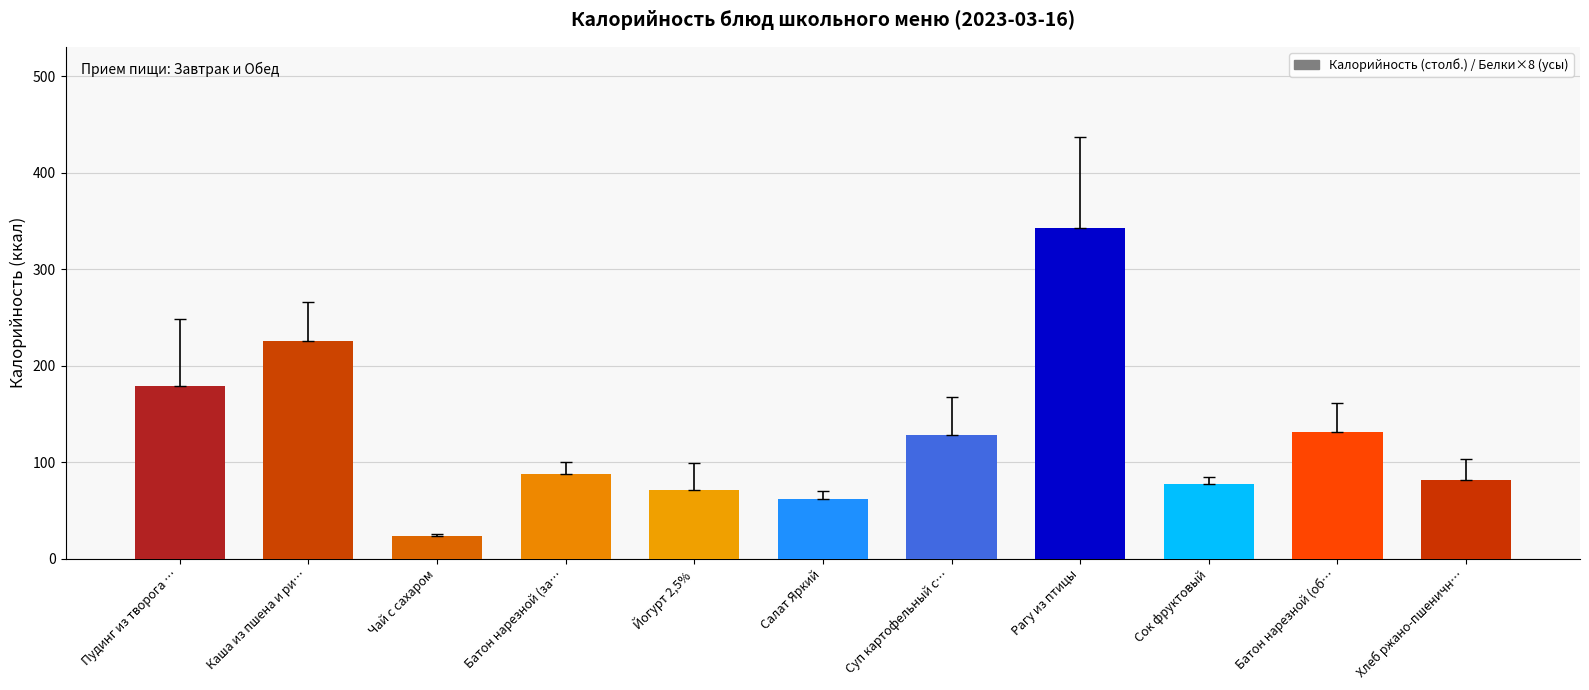

What is the maximum value shown in the chart?

342.1